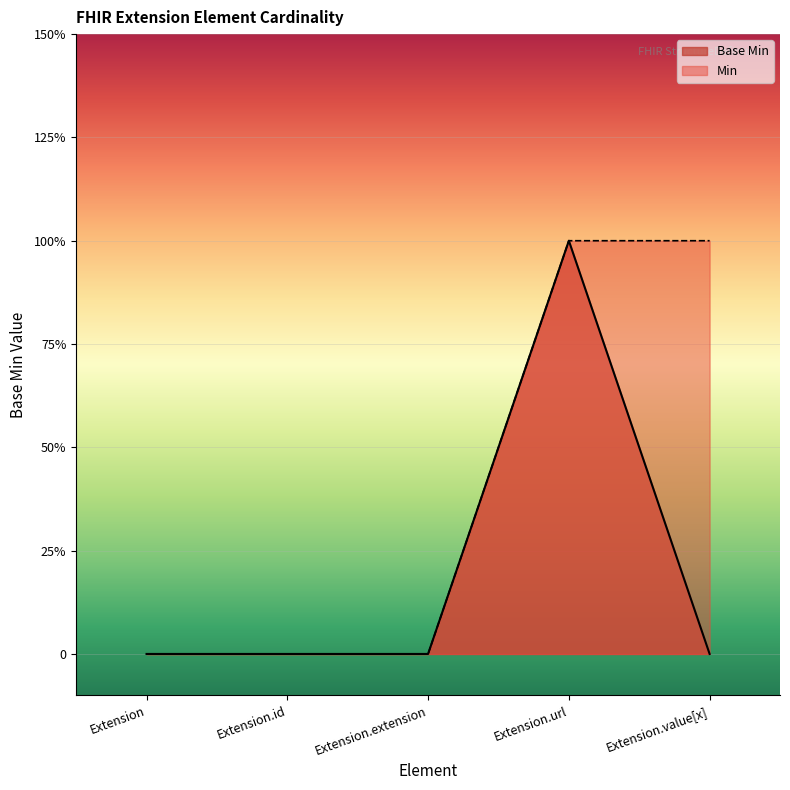

Which category has the highest value across all series?

Extension.url